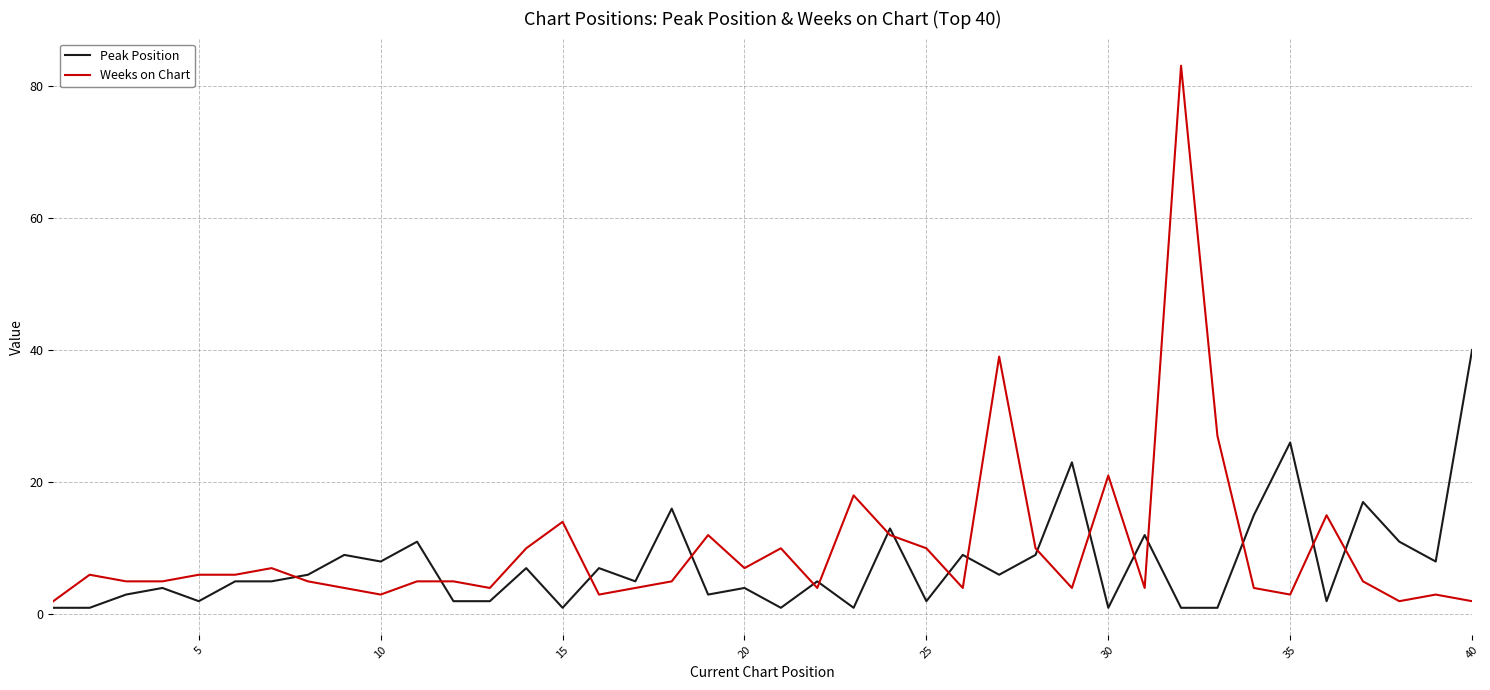

Which series has the largest range (max minus min)?

Weeks on Chart